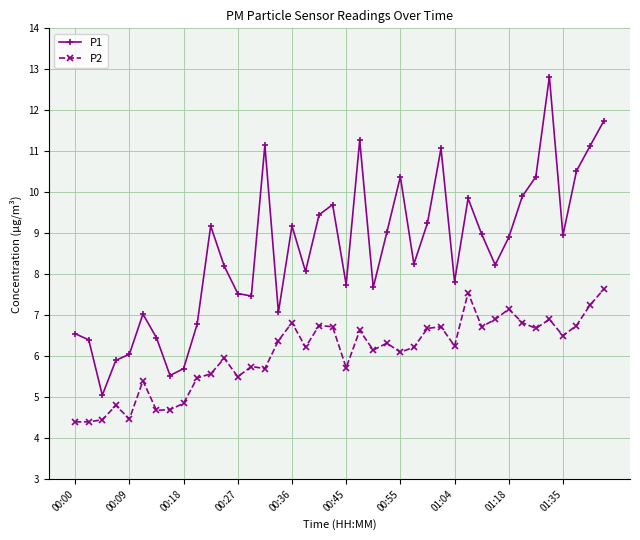

What is the value of the P2 point at the 26th from the left?

6.2